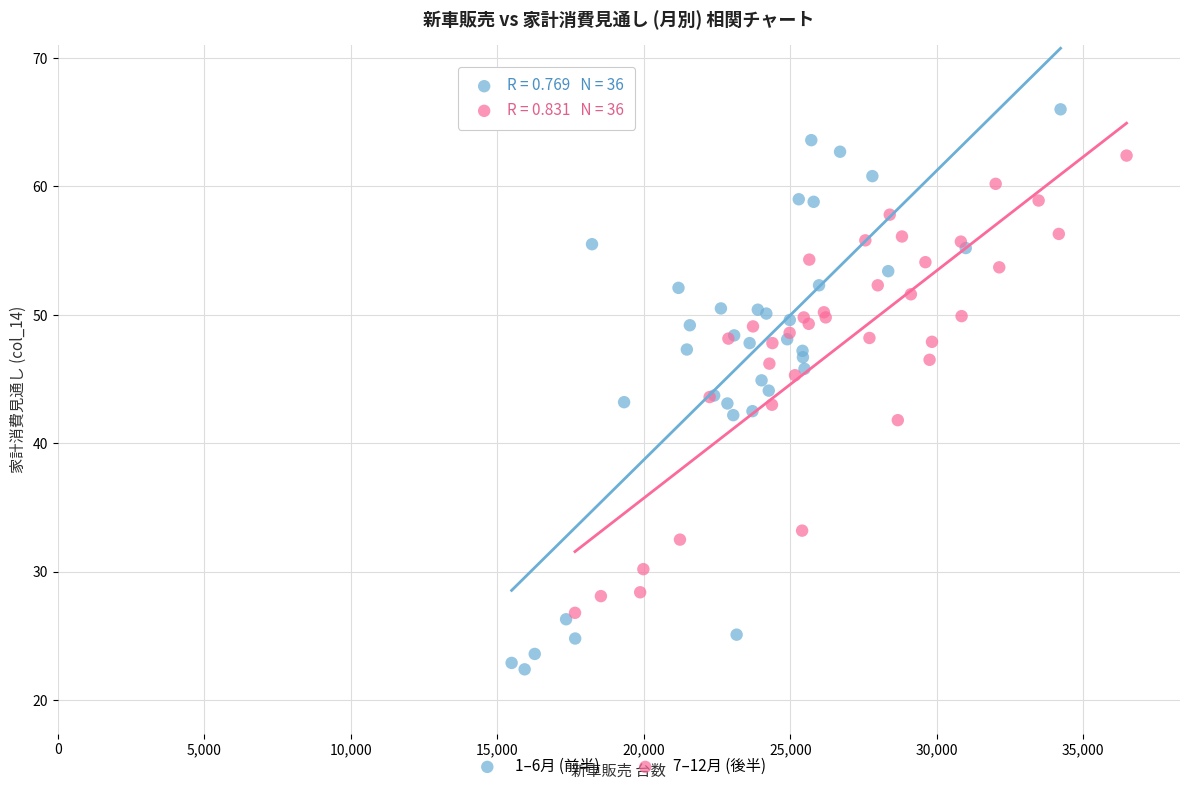

Which series has the largest Y range (max minus min)?

1–6月 (前半)